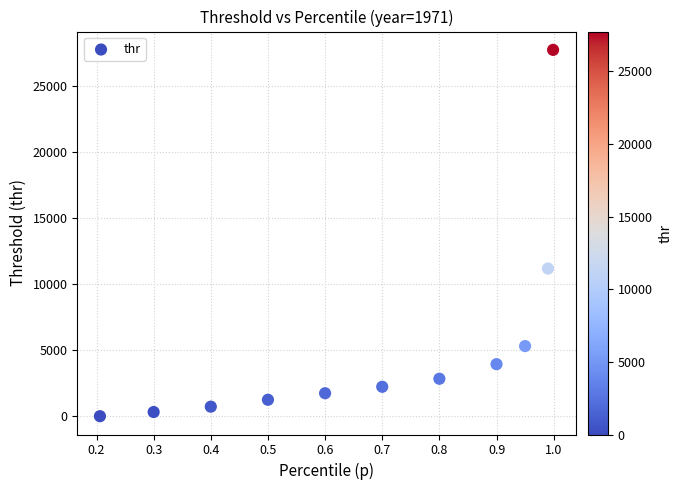

What Y value in the scatter plot is closest to 13865?

11176.9